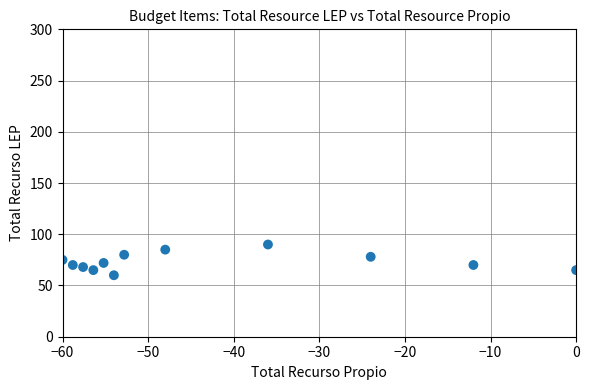

What is the range of Y values (max minus min)?

30